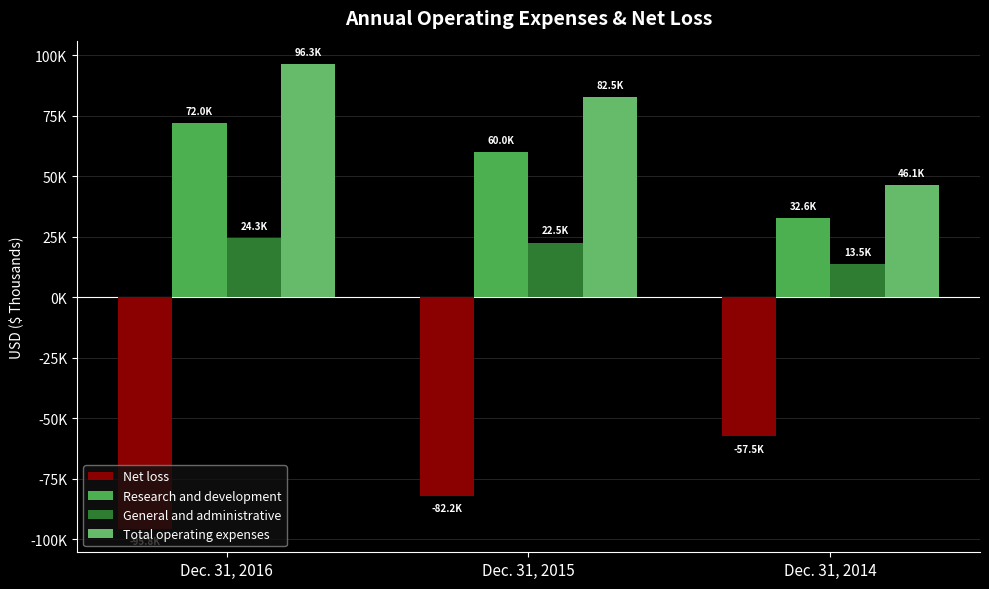

Are the bars grouped side by side (vs. stacked)?

Yes